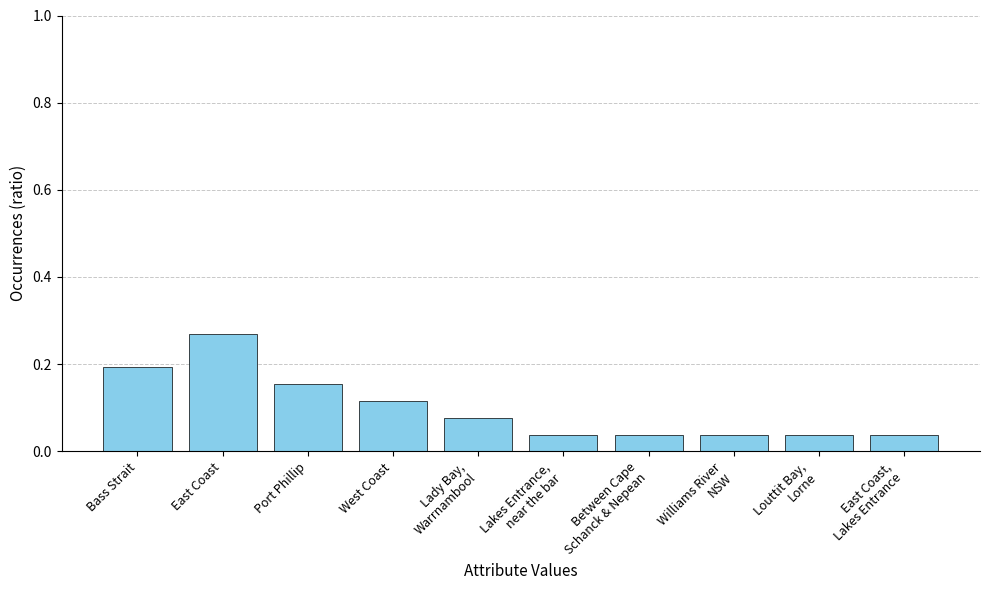

Which has a higher value, Port Phillip or Bass Strait?

Bass Strait